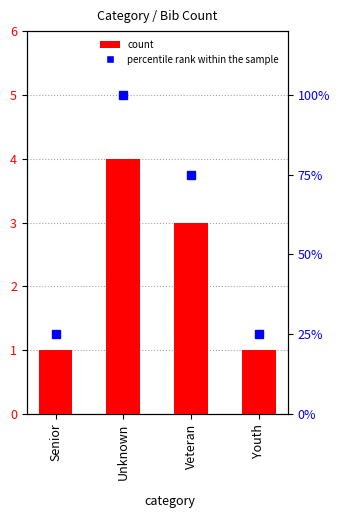

What is the label of the 3rd bar from the right?

Unknown